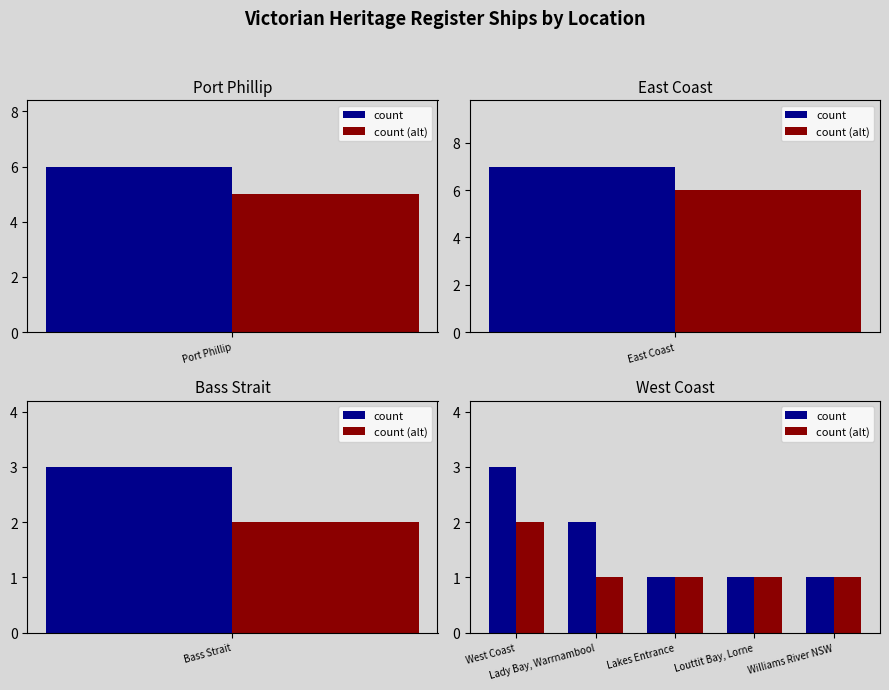

Is the value of count at Louttit Bay, Lorne greater than the value of count (alt) at Williams River NSW?

No